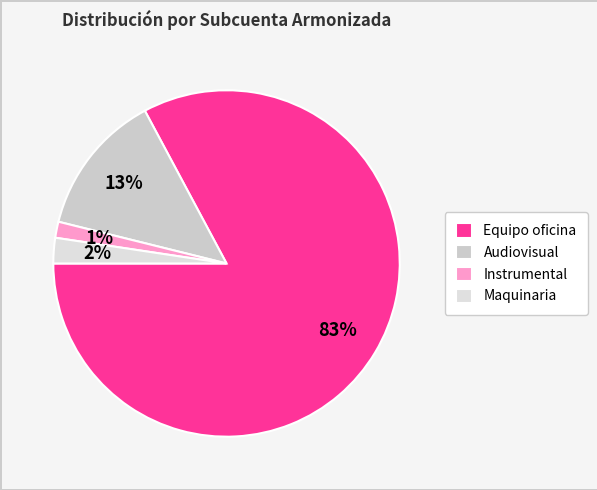

Count the number of slices in the pie.

4